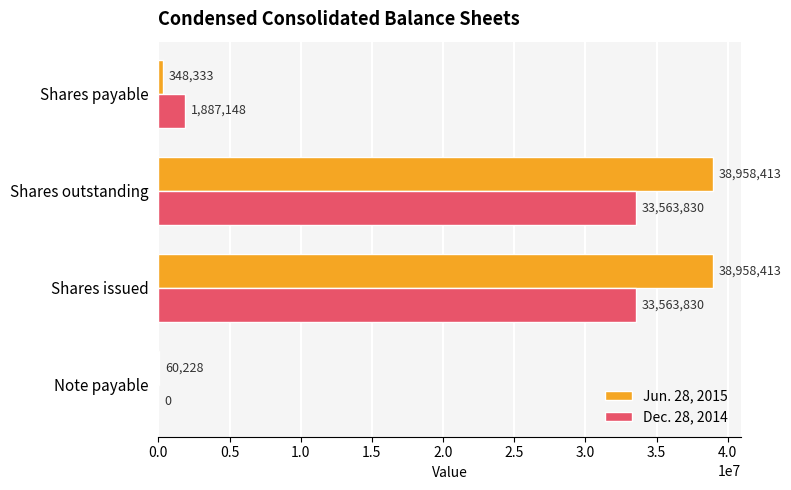

True or false: Dec. 28, 2014 has a value of 1887148 at Shares payable.

True